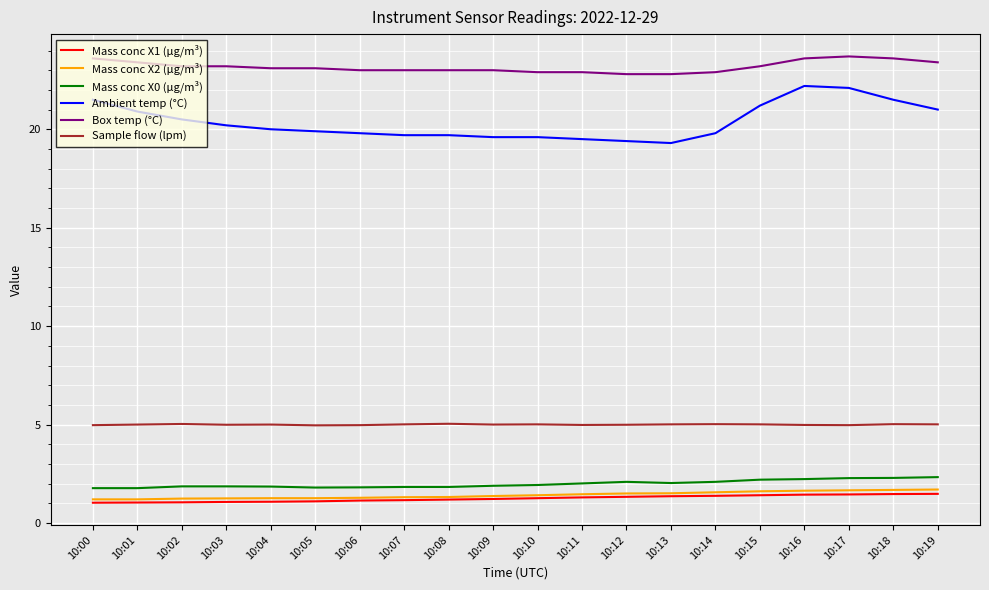

Is the value of Mass conc X1 (μg/m³) at 10:14 greater than the value of Mass conc X0 (μg/m³) at 10:10?

No